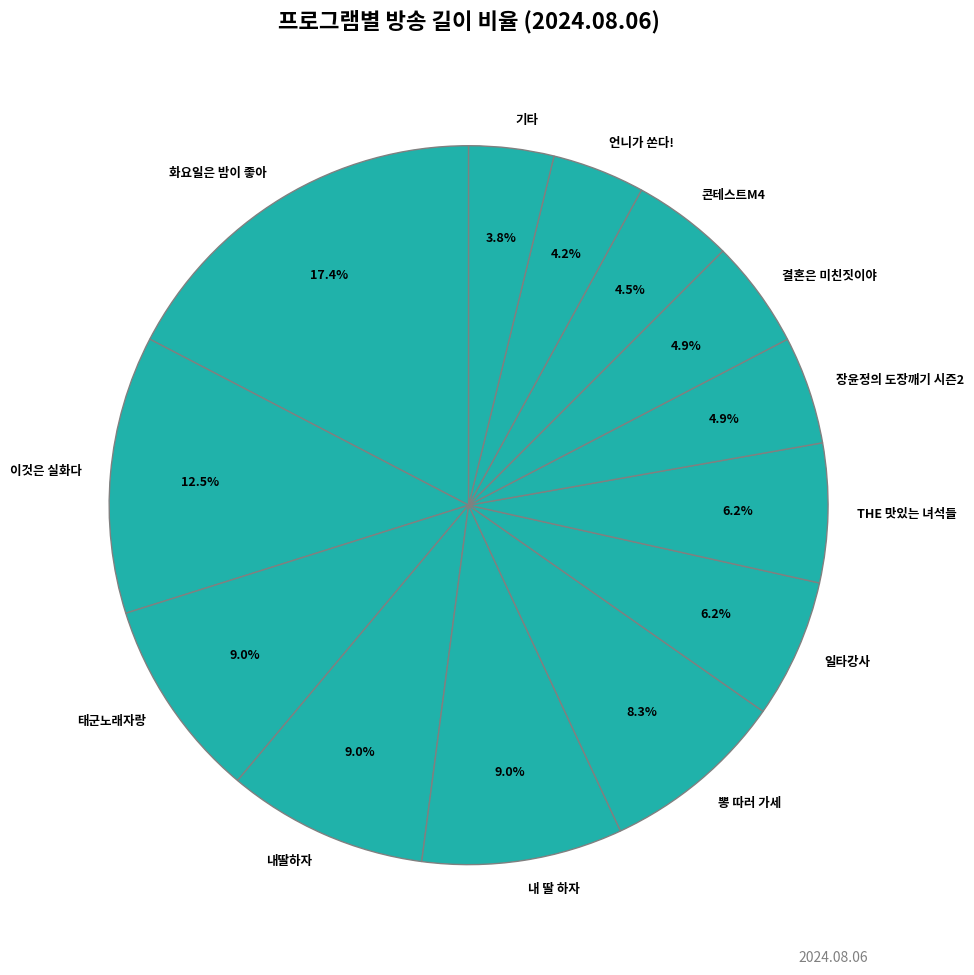

Is there a majority slice in this chart?

No